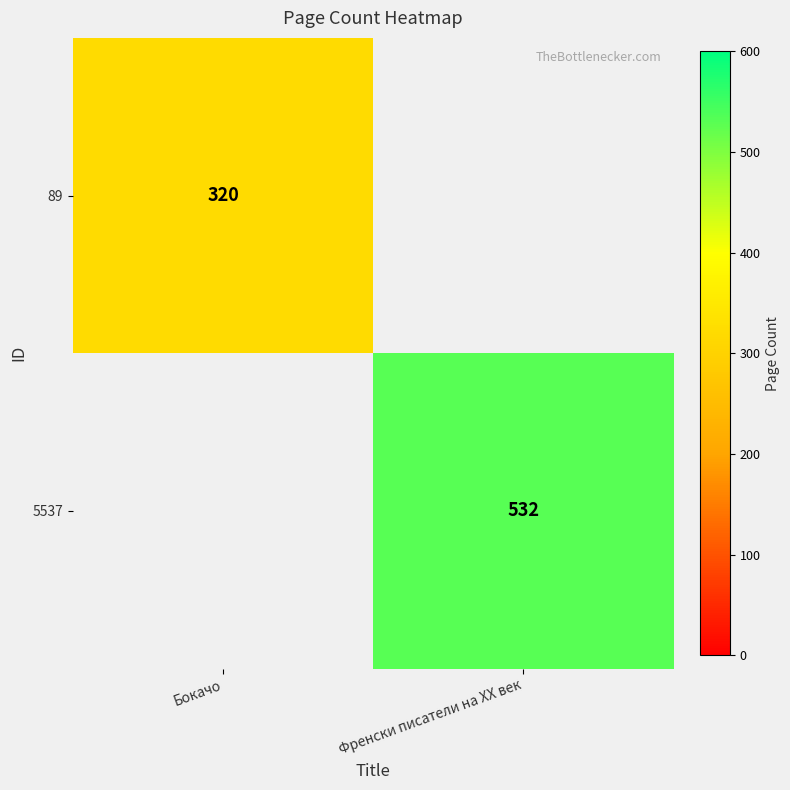

The 89 series shows 516 at Бокачо. True or false?

False